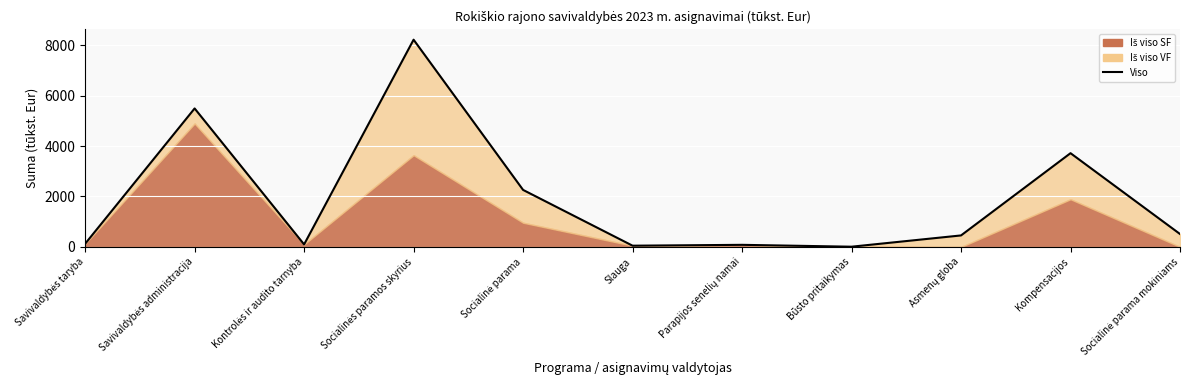

What value does the data have at Kompensacijos?

3715.7